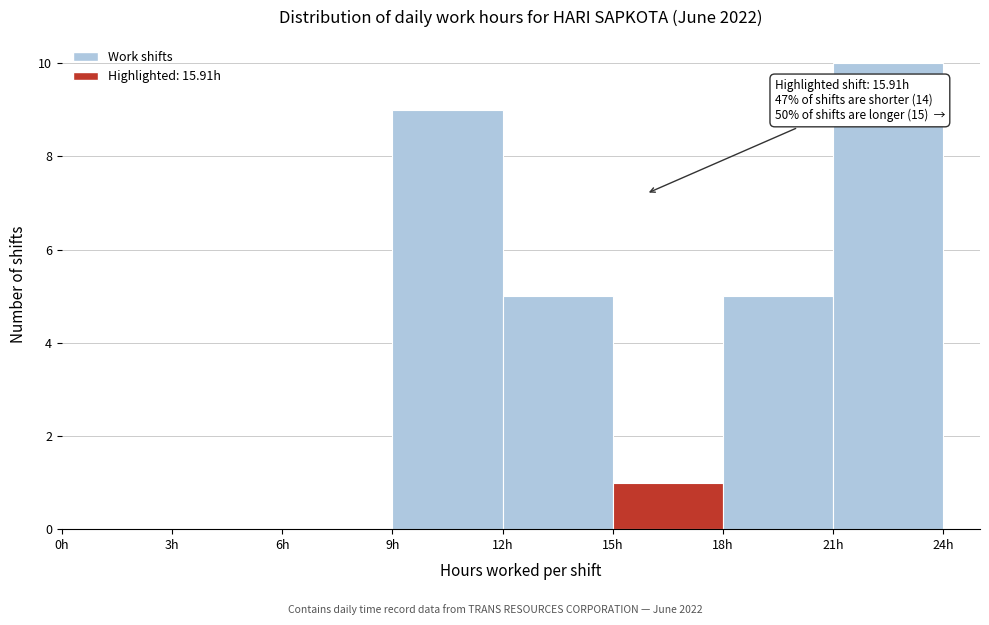

Over which range of the x-axis is the bar tallest?

21 to 24